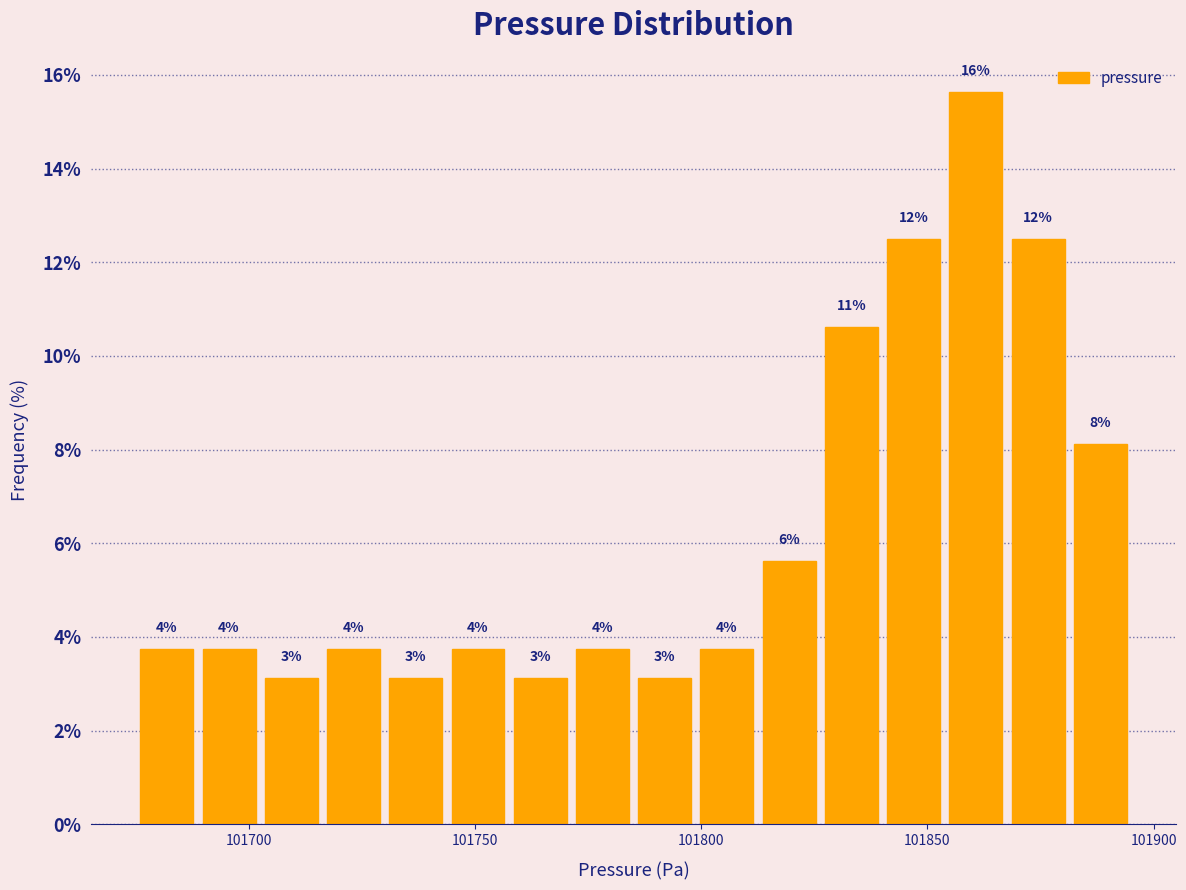

Around what value on the x-axis is the tallest bar? Give the approximate position of its centre, as read against the axis.

101860